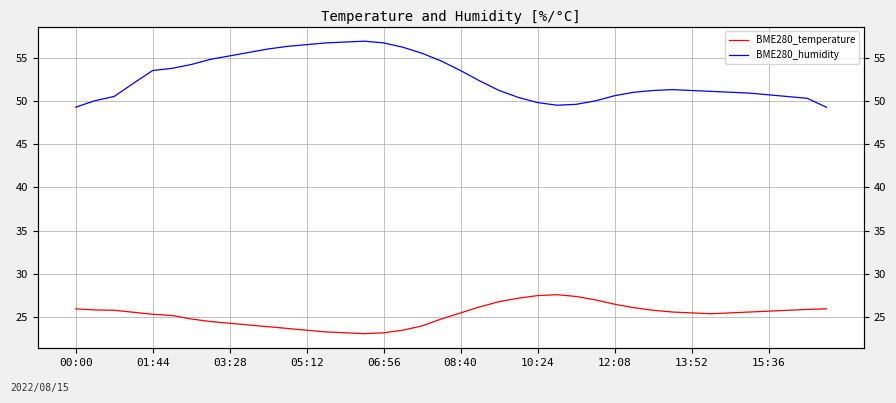

True or false: BME280_humidity and BME280_temperature intersect in this chart.

False